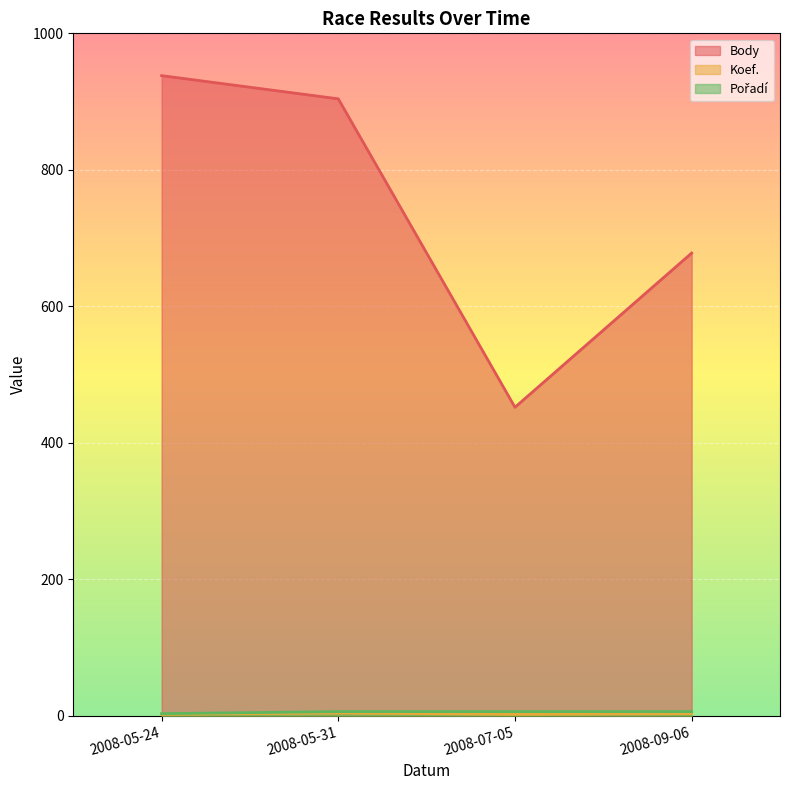

Which label corresponds to the smallest value in the chart?

2008-05-24